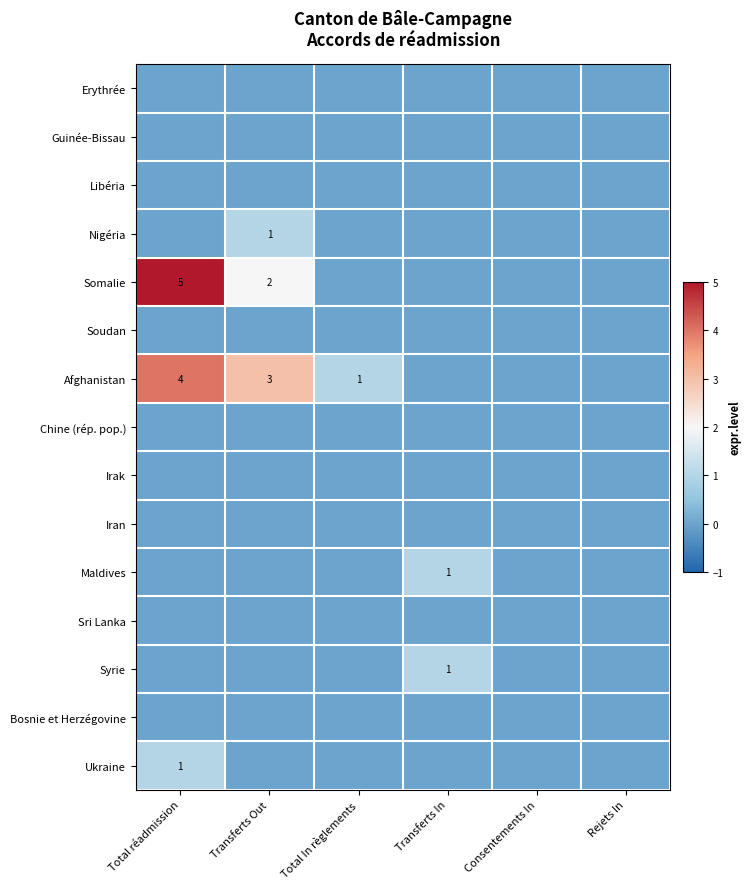

True or false: Afghanistan has a value of 2 at Transferts Out.

False